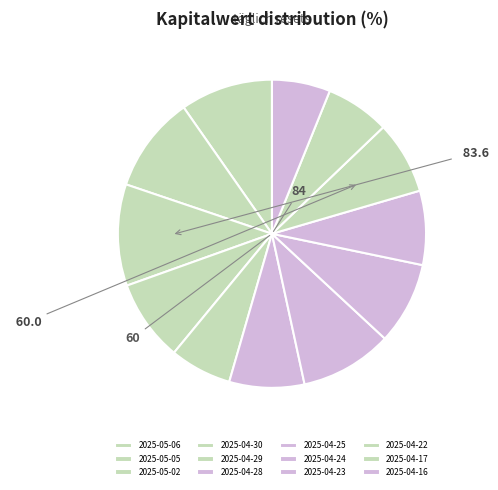

Count the number of slices in the pie.

12